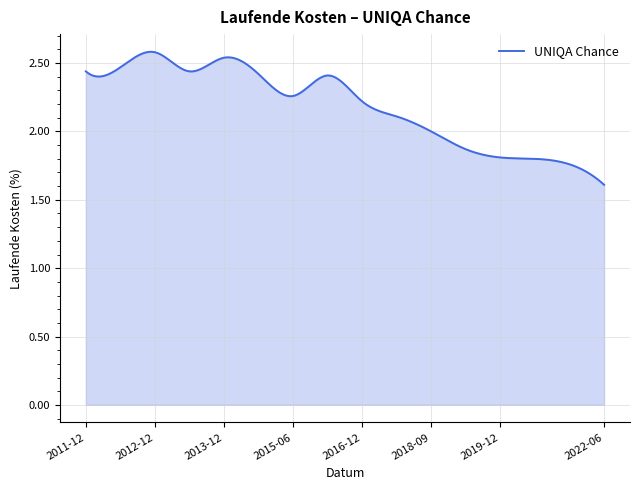

True or false: the data has more than 1 interior local peaks.

True